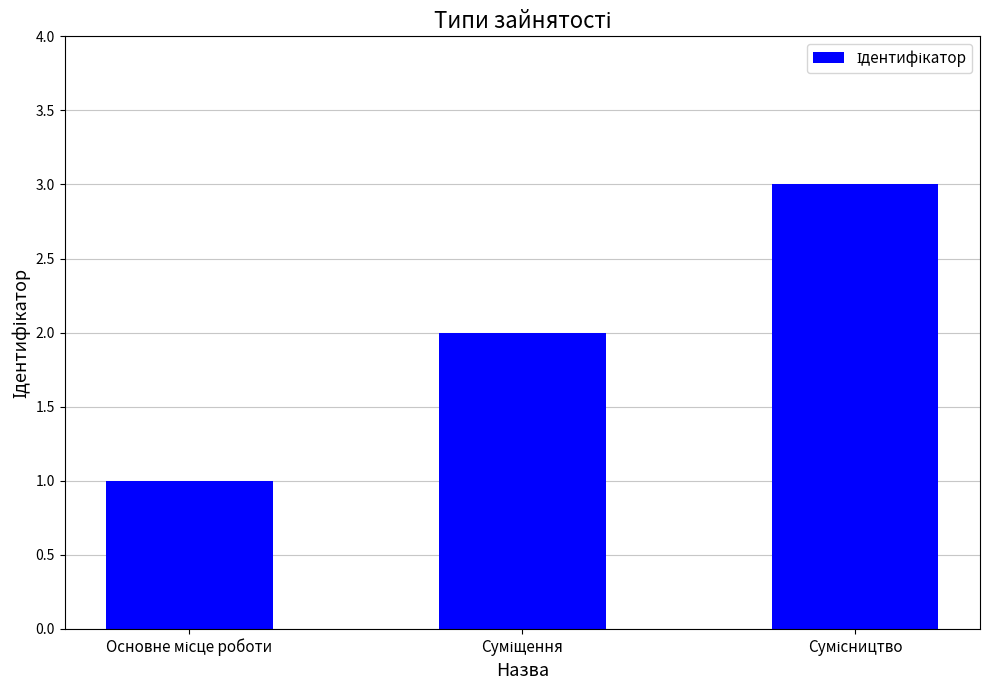

What is the sum of all values?

6